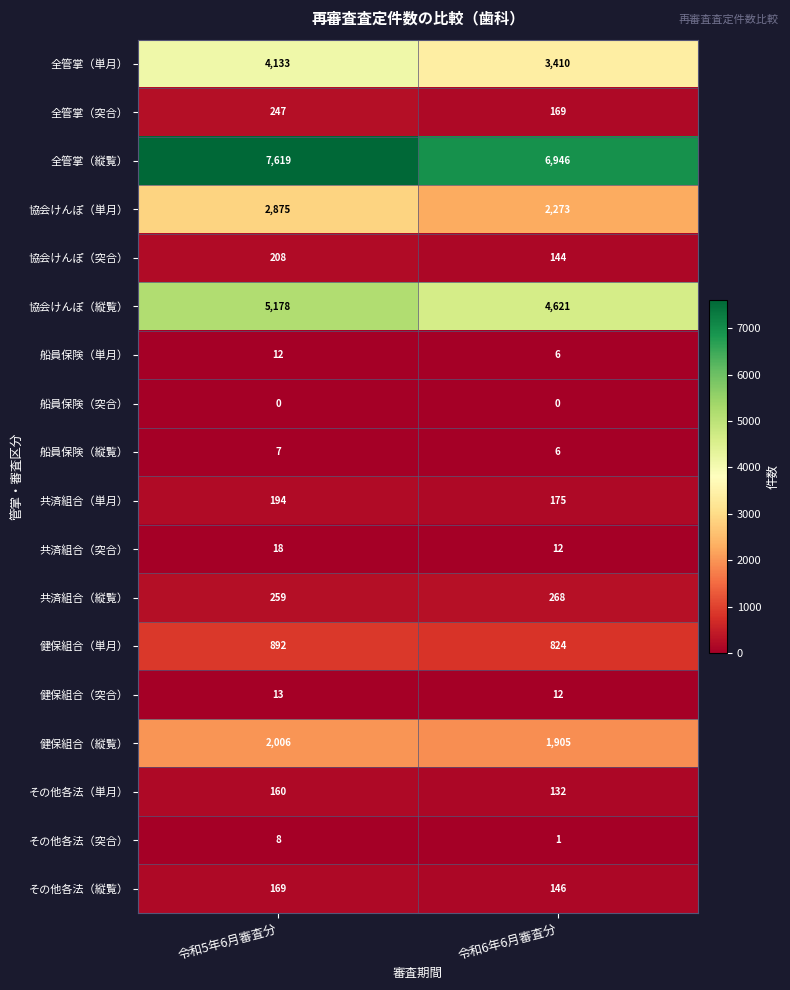

At how many categories does at least one series exceed 3936?

2